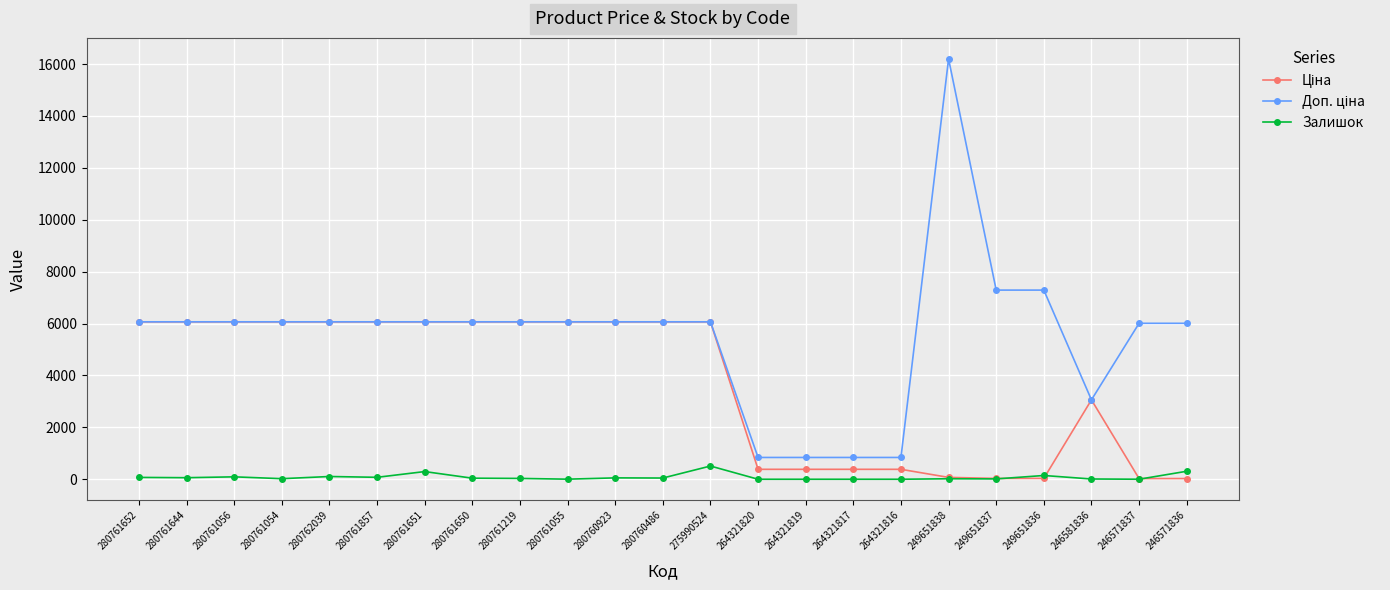

True or false: Залишок has a value of 308.0 at 246571836.

True